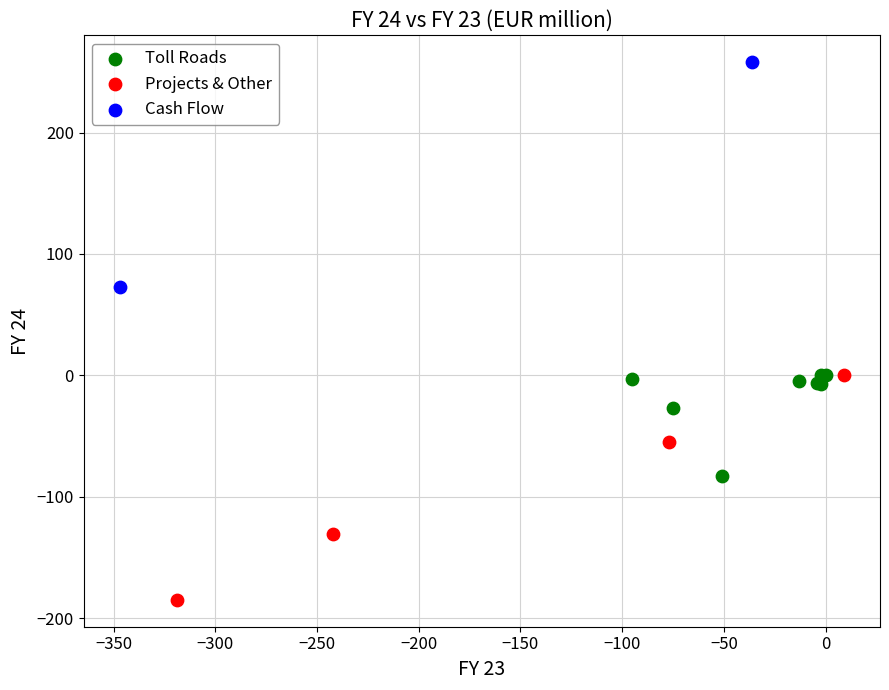

Which series reaches the minimum Y coordinate?

Projects & Other